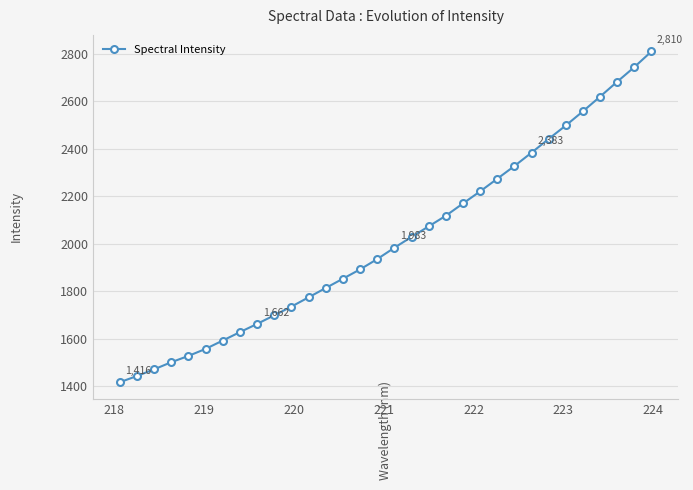

What is the maximum value shown in the chart?

2809.9